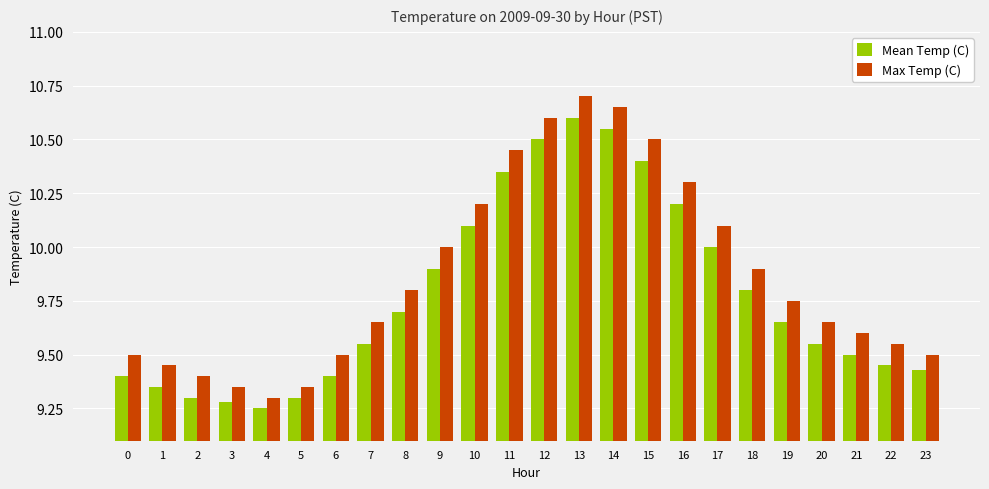

Between 5 and 13, which series saw the biggest shift?

Max Temp (C)